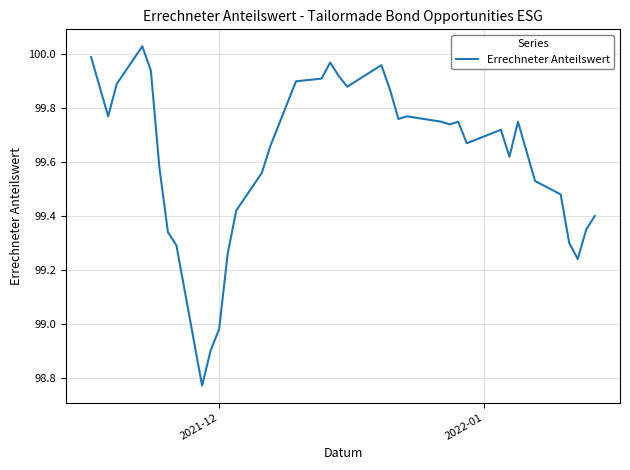

What is the difference between the maximum and minimum values?

1.3